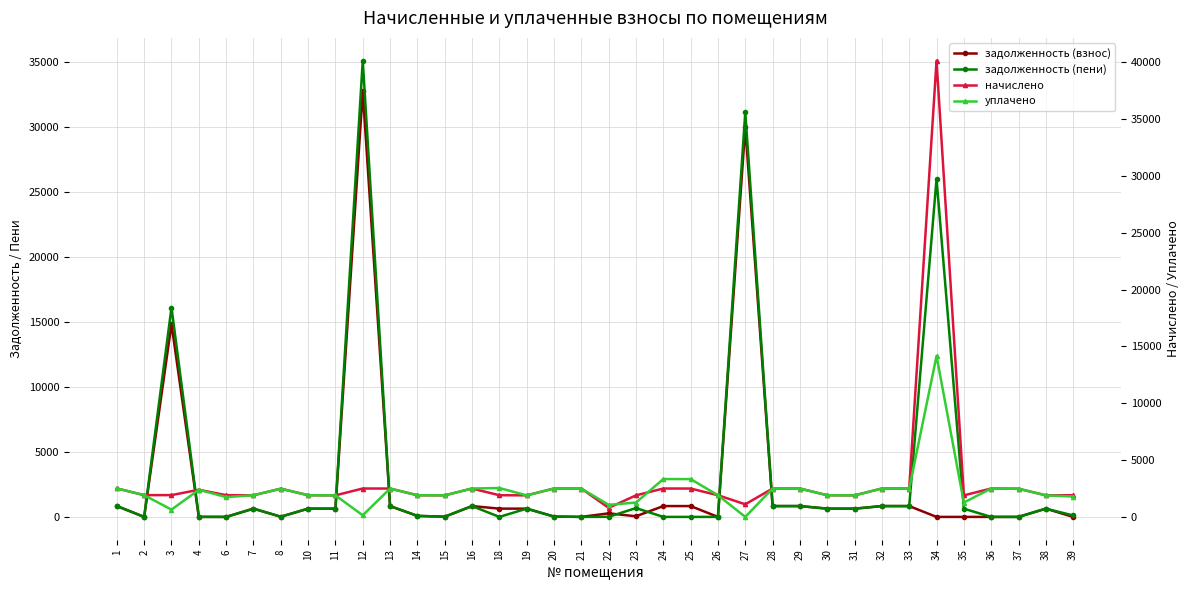

Where do задолженность (пени) and начислено first cross each other?

2 and 3